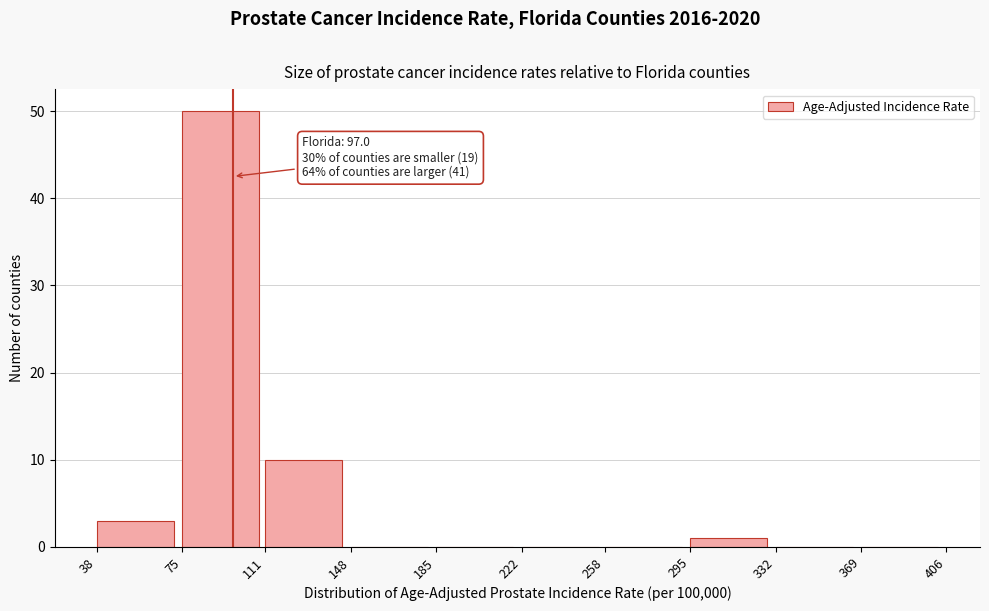

Over which range of the x-axis is the bar tallest?

75 to 111